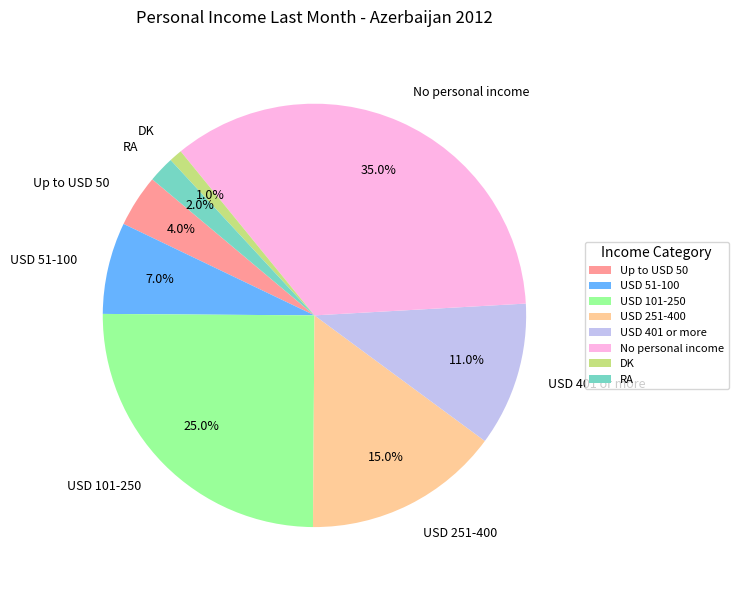

Between RA and USD 401 or more, which is larger?

USD 401 or more